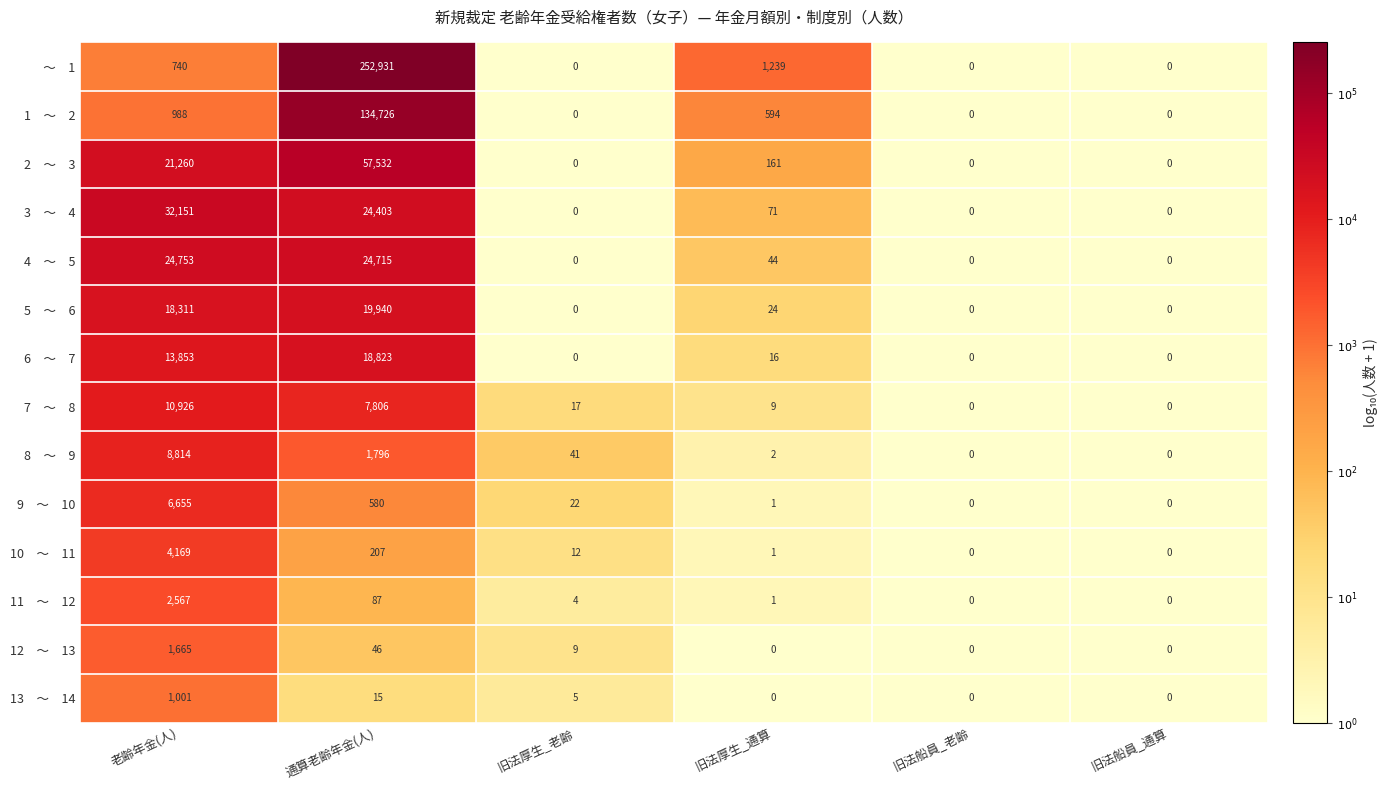

What is the total value across all series at 通算老齢年金(人)?

543607